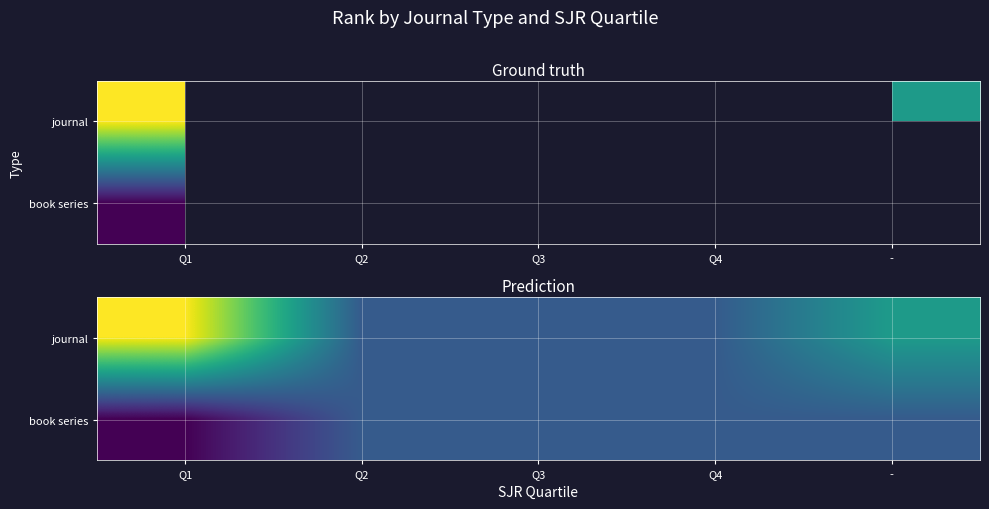

List the labels in order of journal value, largest first.

Q1, -, Q2, Q3, Q4